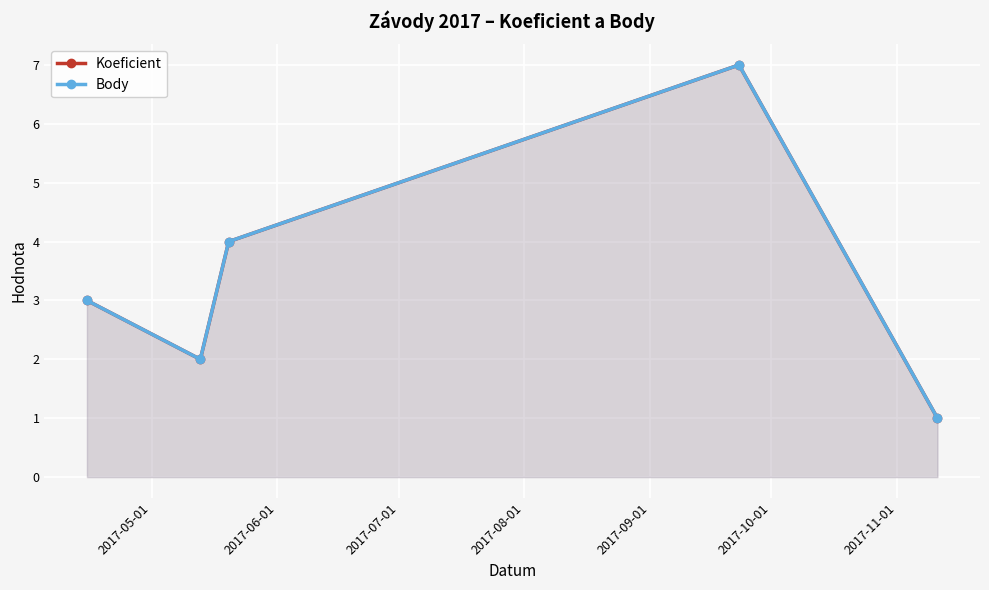

True or false: Koeficient and Body cross at least once.

False